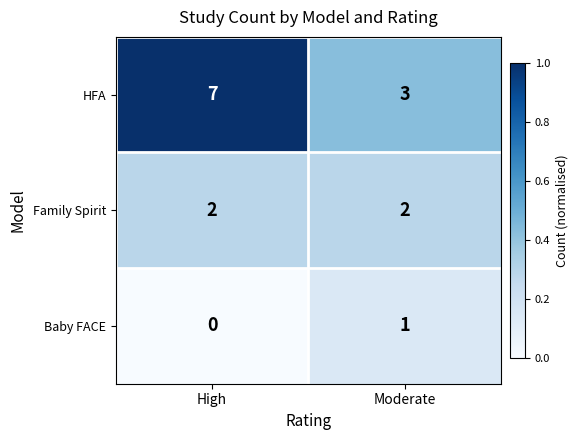

At which category does the chart reach its peak across all series?

High